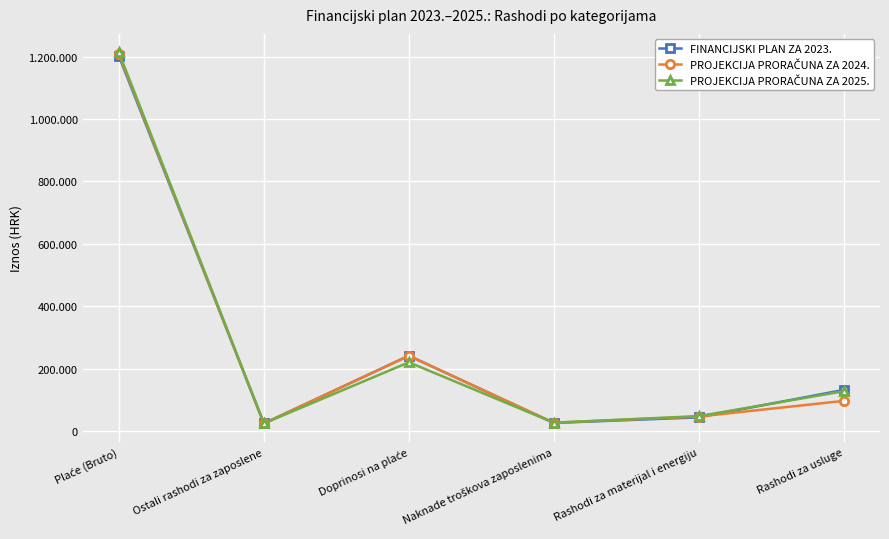

Is the value of FINANCIJSKI PLAN ZA 2023. at Rashodi za usluge greater than the value of PROJEKCIJA PRORAČUNA ZA 2025. at Naknade troškova zaposlenima?

Yes